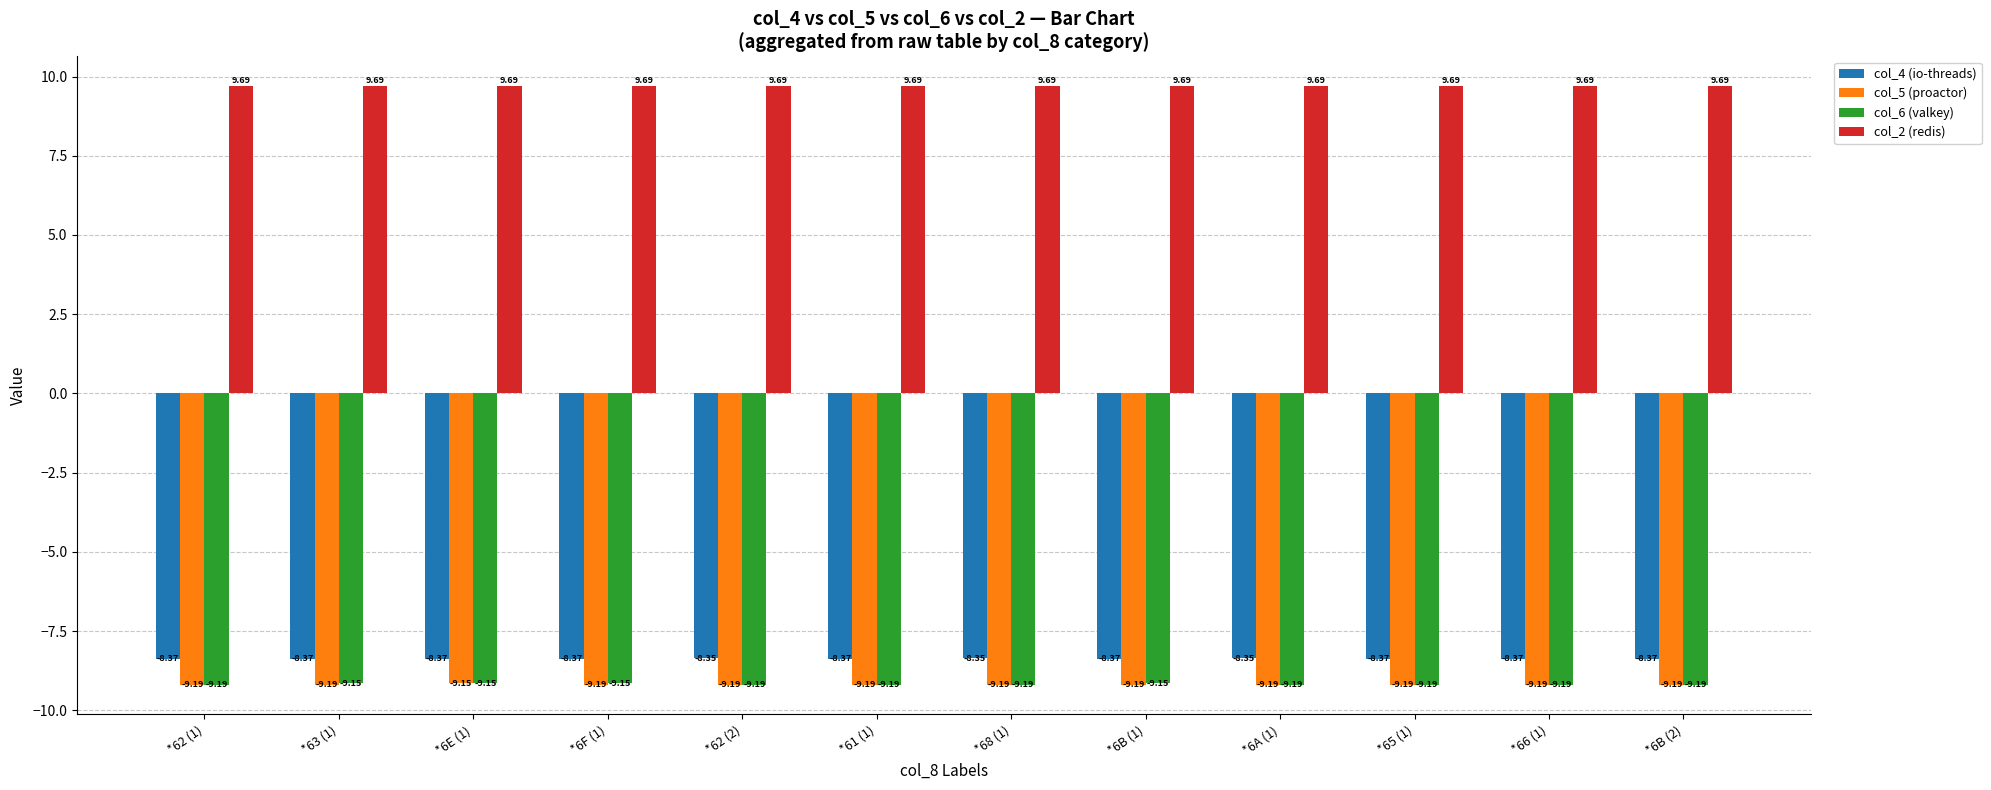

Which series has the largest total across all categories?

col_2 (redis)